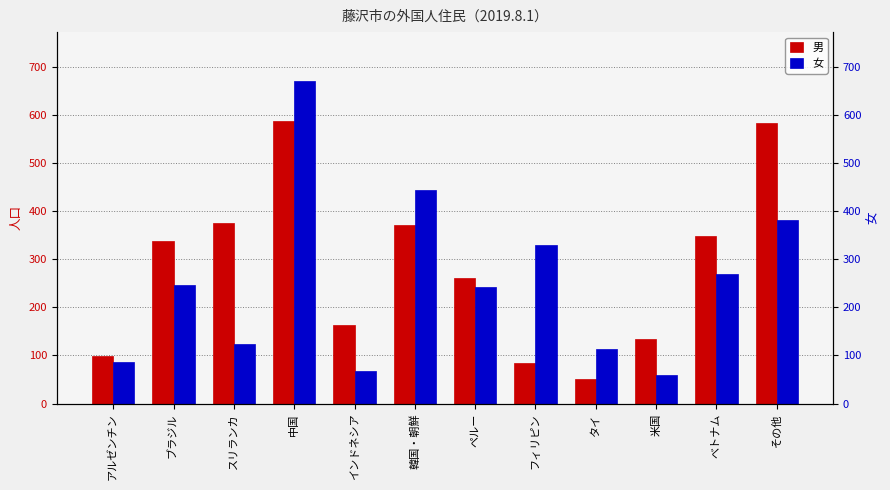

At which label does 女 reach its peak?

中国